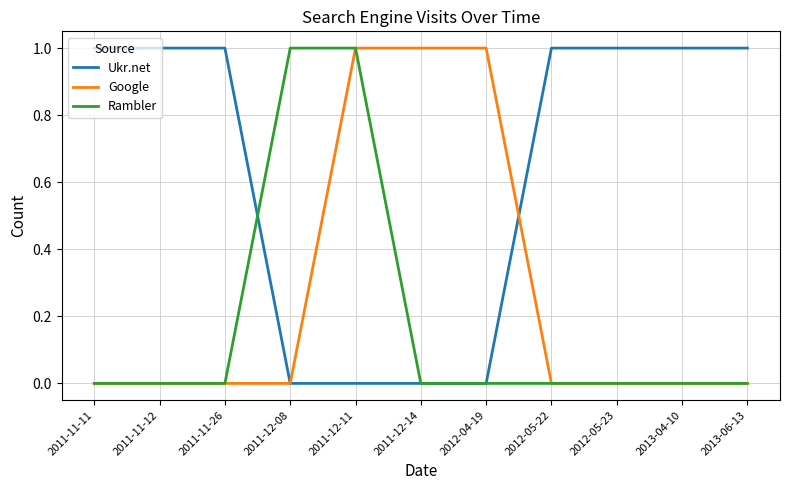

Does the chart display data point markers on the line(s)?

No